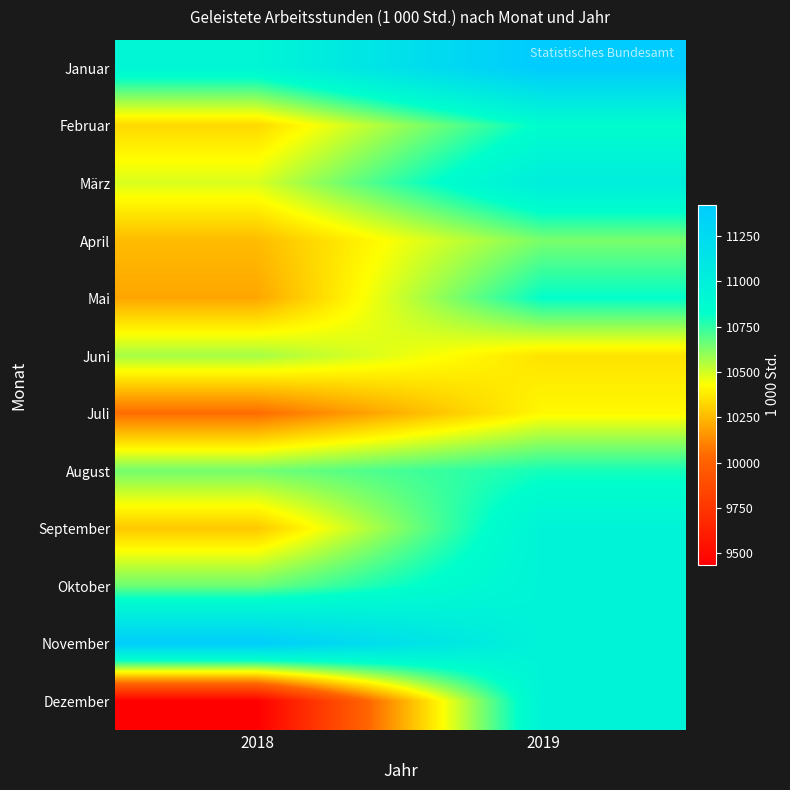

Between 2018 and 2019, which series saw the biggest shift?

Dezember